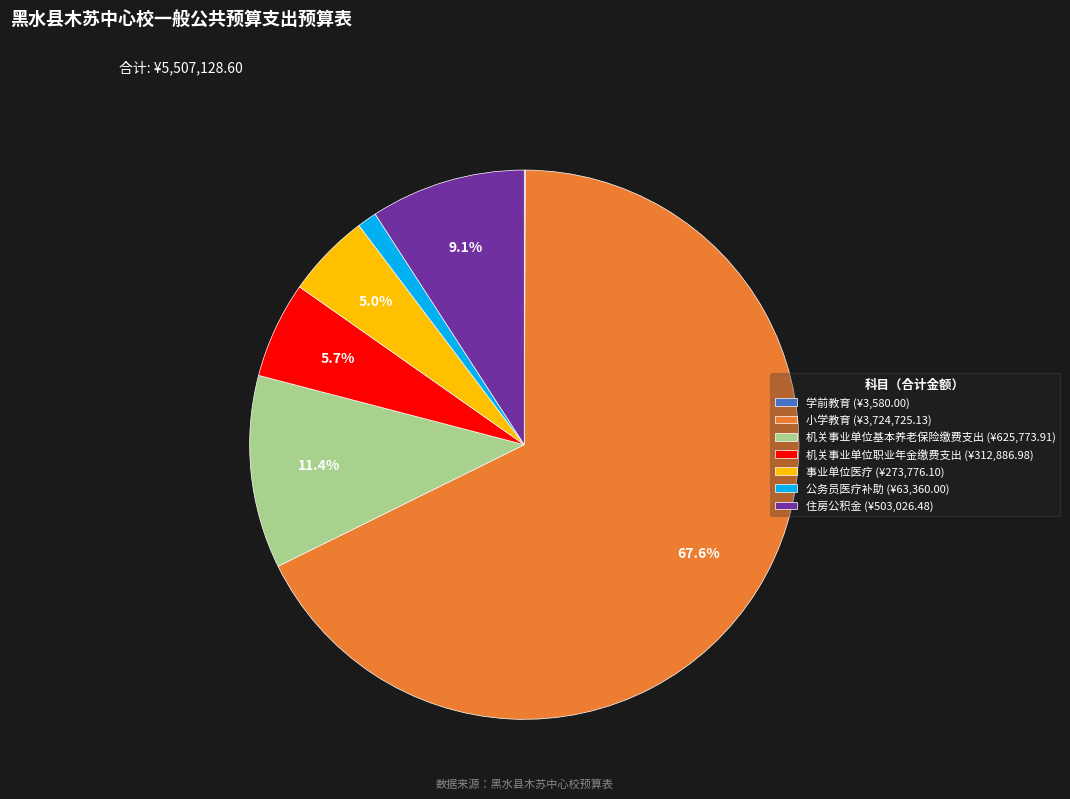

Which category has the biggest portion of the pie?

小学教育